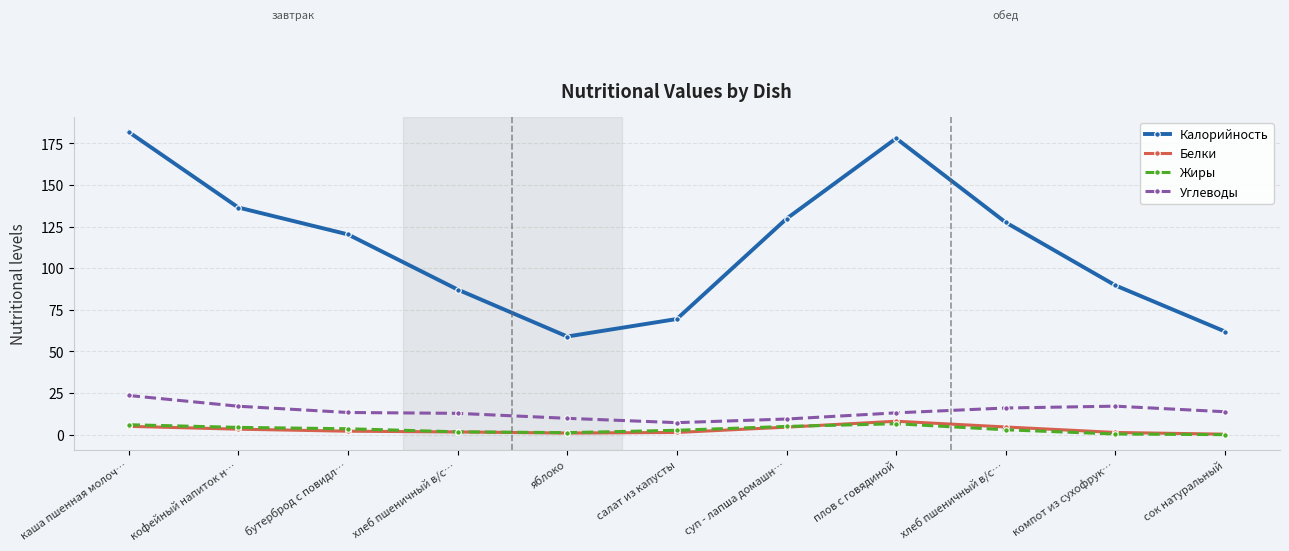

What is the sum of the Углеводы values at каша пшенная молоч… and кофейный напиток н…?

40.6